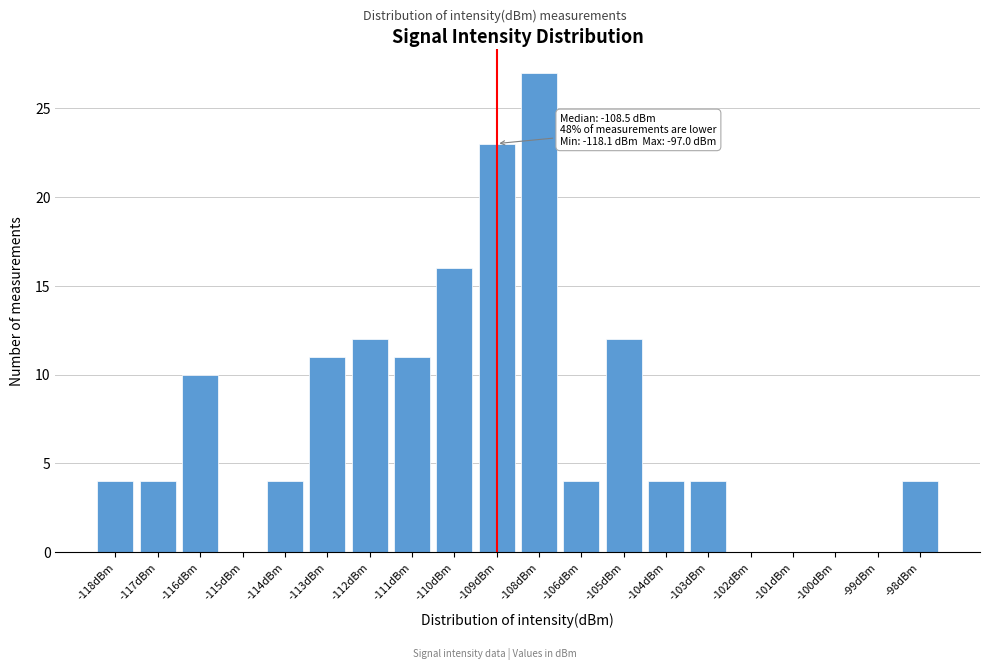

Reading left to right, extract all data points from this chart.

-118dBm=4	-117dBm=4	-116dBm=10	-115dBm=0	-114dBm=4	-113dBm=11	-112dBm=12	-111dBm=11	-110dBm=16	-109dBm=23	-108dBm=27	-106dBm=4	-105dBm=12	-104dBm=4	-103dBm=4	-102dBm=0	-101dBm=0	-100dBm=0	-99dBm=0	-98dBm=4